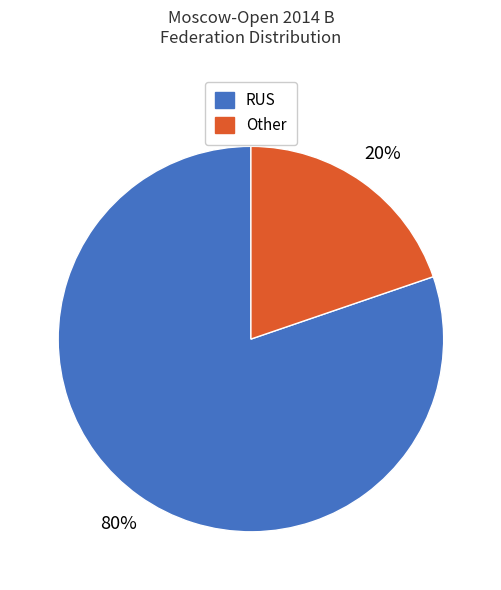

To the nearest percent, what is the average slice percentage?

50%